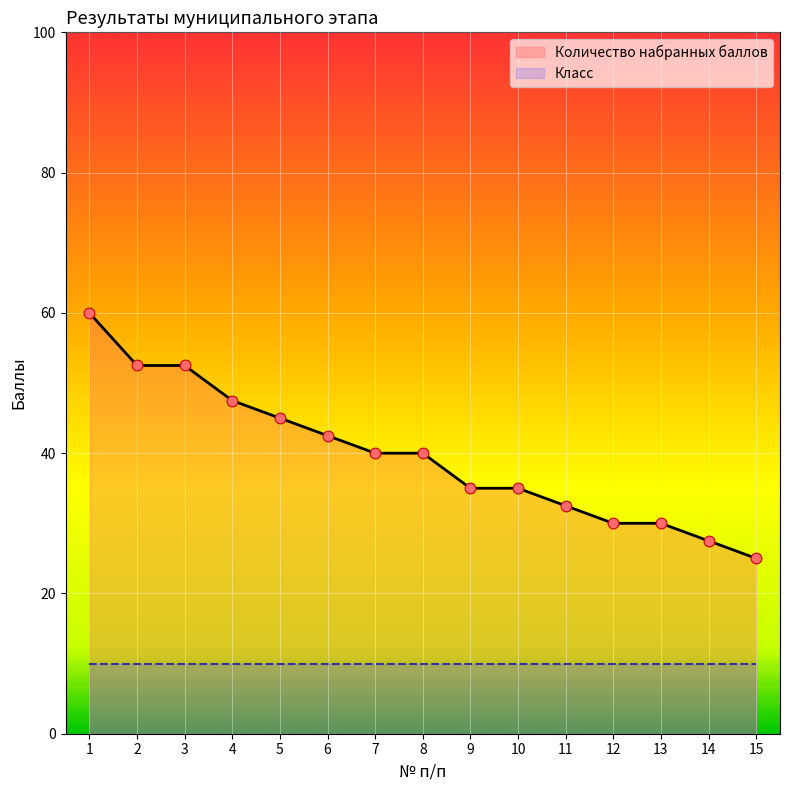

What is the change in value from 2 to 4?

-5.0